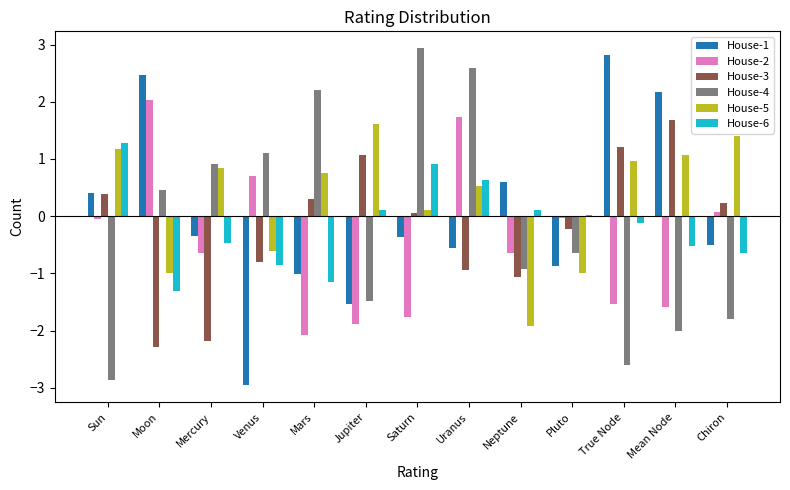

What is the approximate value of House-5 at Pluto?

-1.0